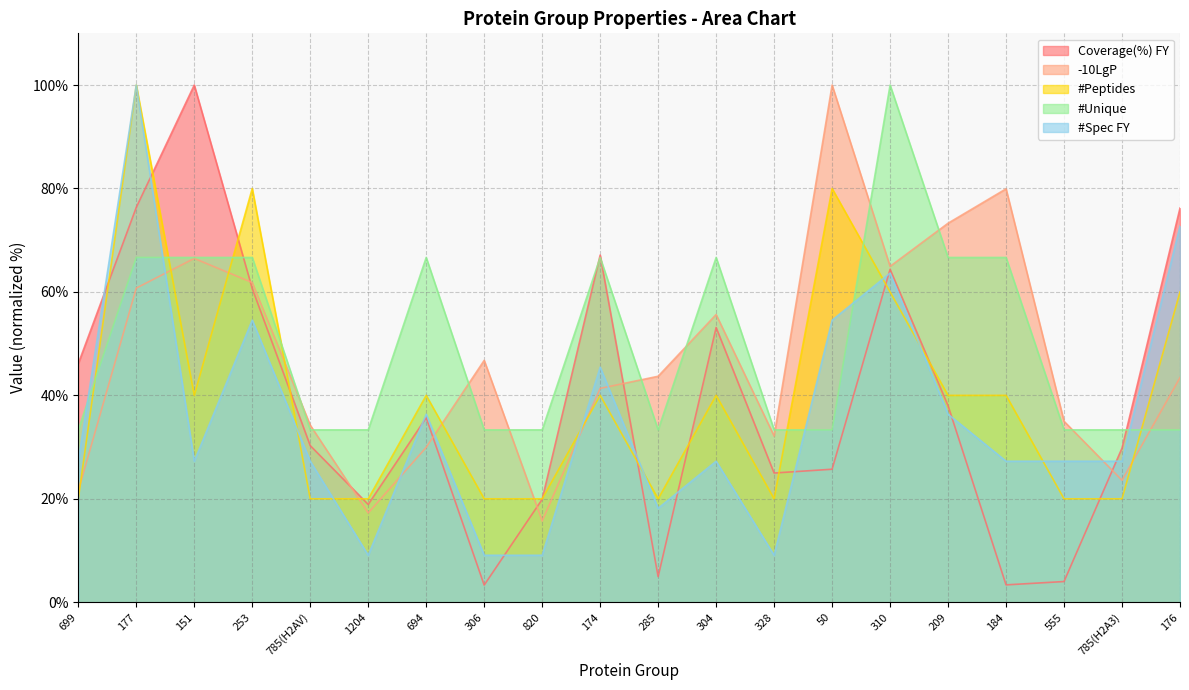

List the labels in order of -10LgP value, smallest first.

820, 1204, 699, 785(H2A3), 694, 328, 785(H2AV), 555, 174, 176, 285, 306, 304, 177, 253, 310, 151, 209, 184, 50